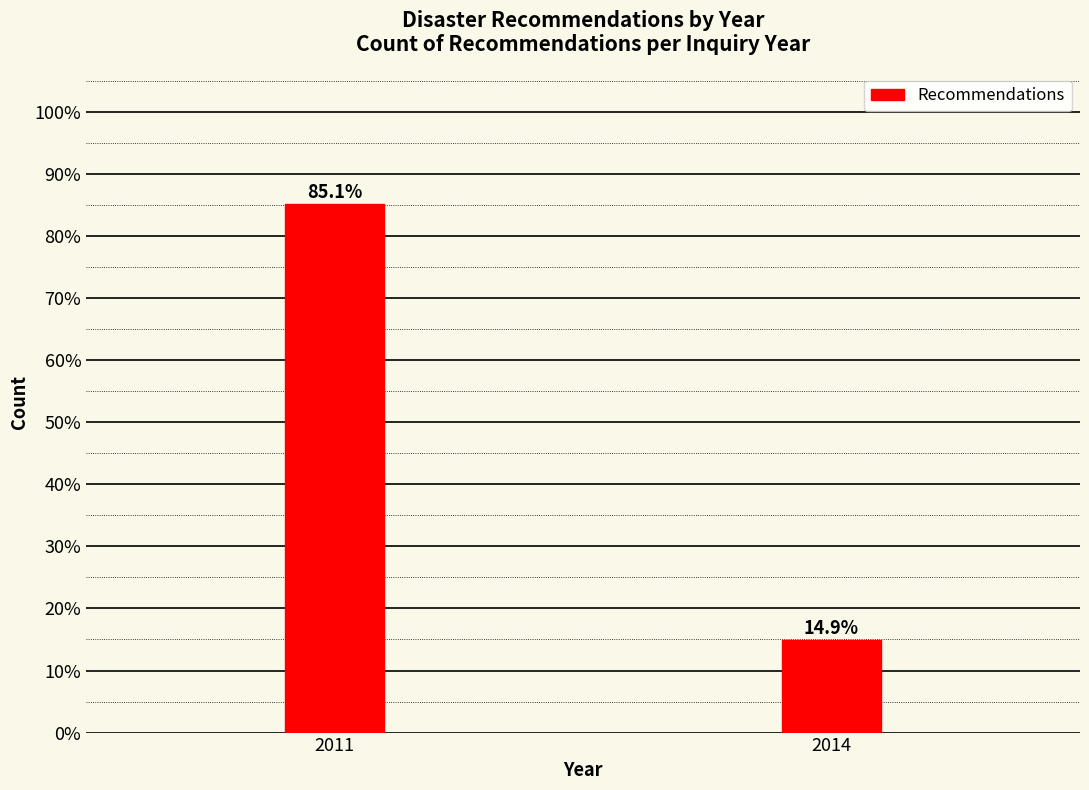

Reading left to right, what are all the values shown in this chart?

85.1	14.9